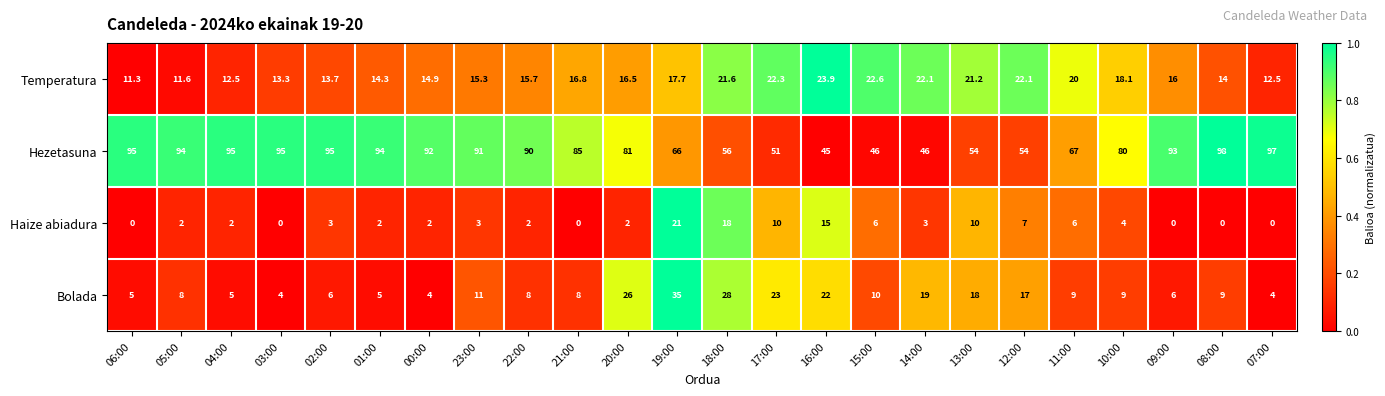

How many values in the Haize abiadura series are below 3?

12